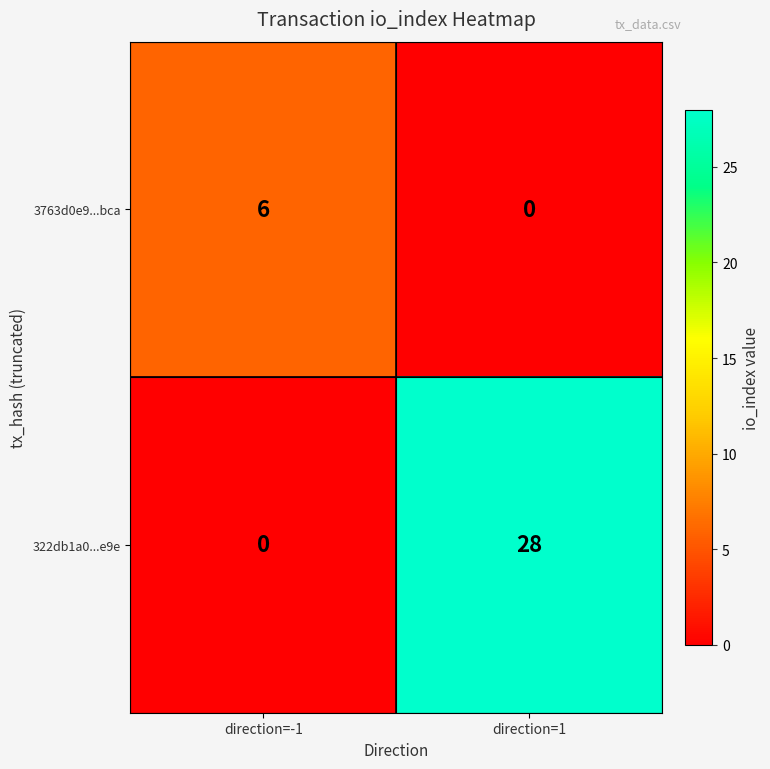

What is the total value across all series at direction=1?

28